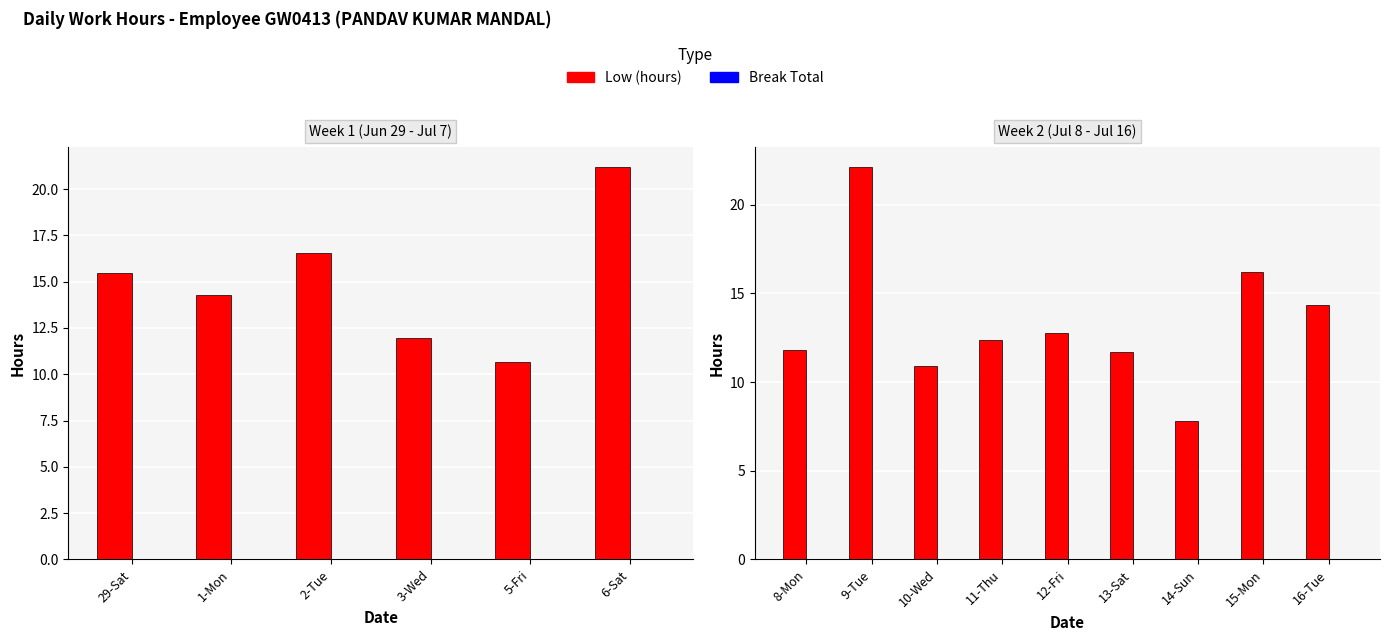

The value of Break Total at 12-Fri is 0.0. True or false?

True